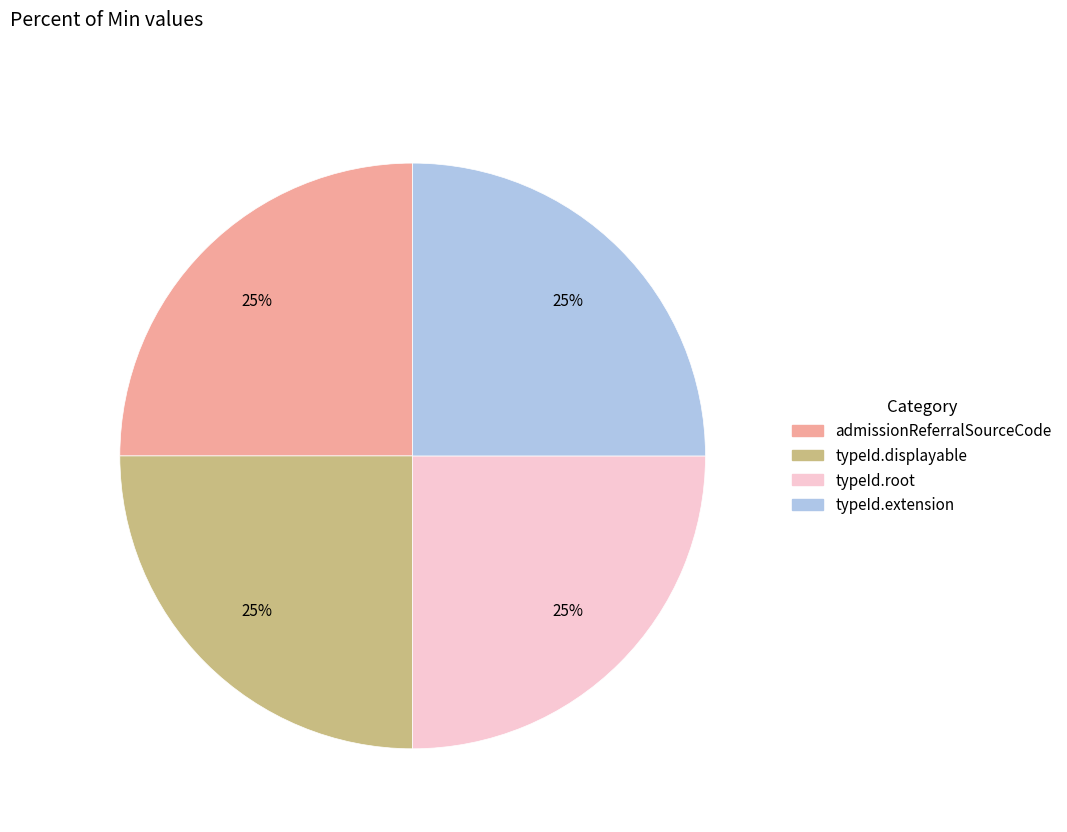

To the nearest percent, what is the average slice percentage?

25%